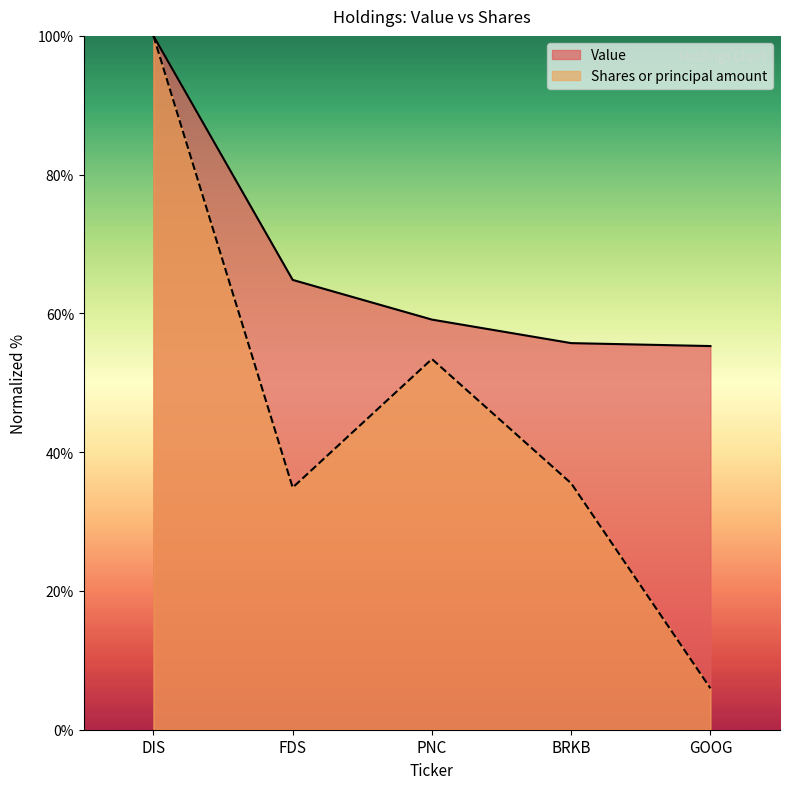

Which series has the largest total across all categories?

Value